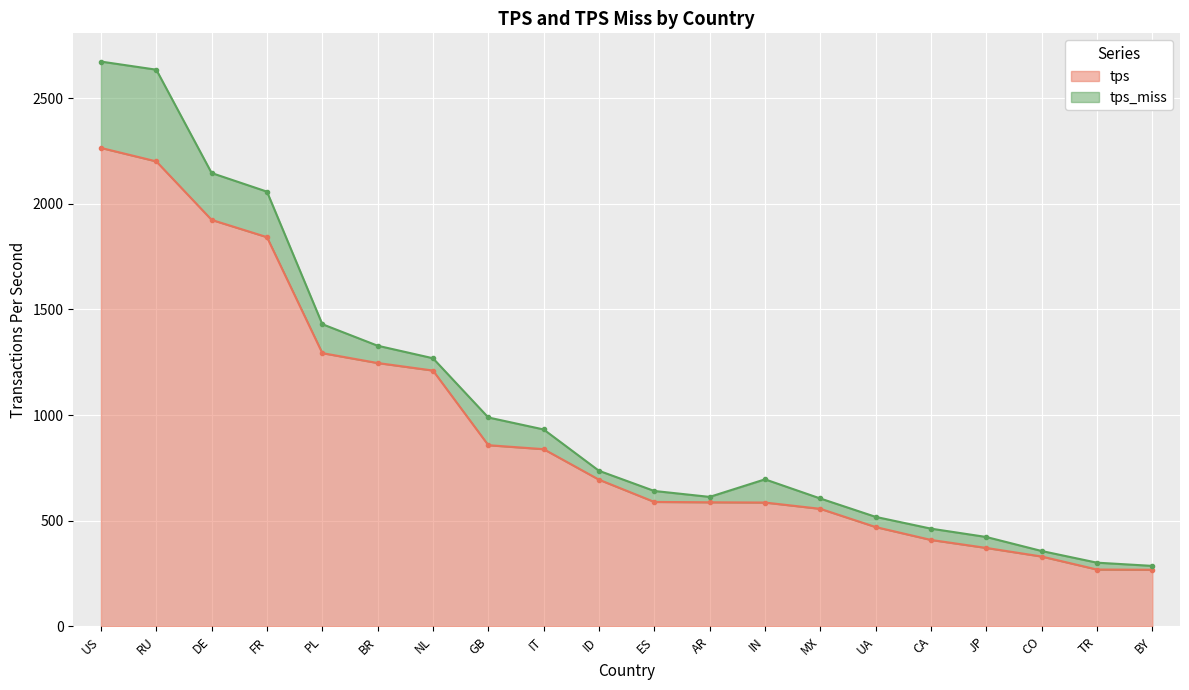

What is the value of the 18th point from the left?

330.5